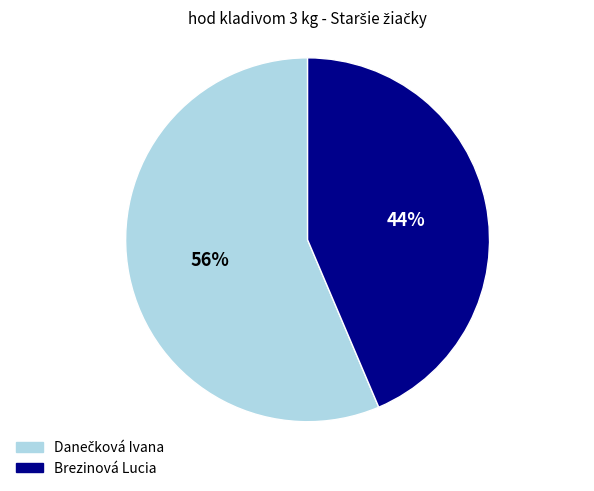

Is there a majority slice in this chart?

Yes